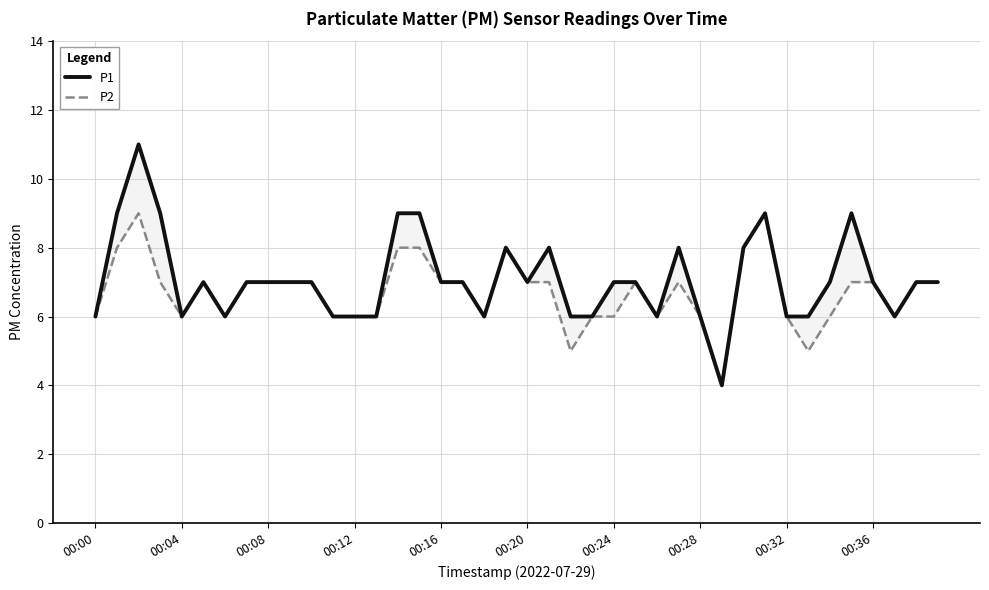

Which series has the largest range (max minus min)?

P1